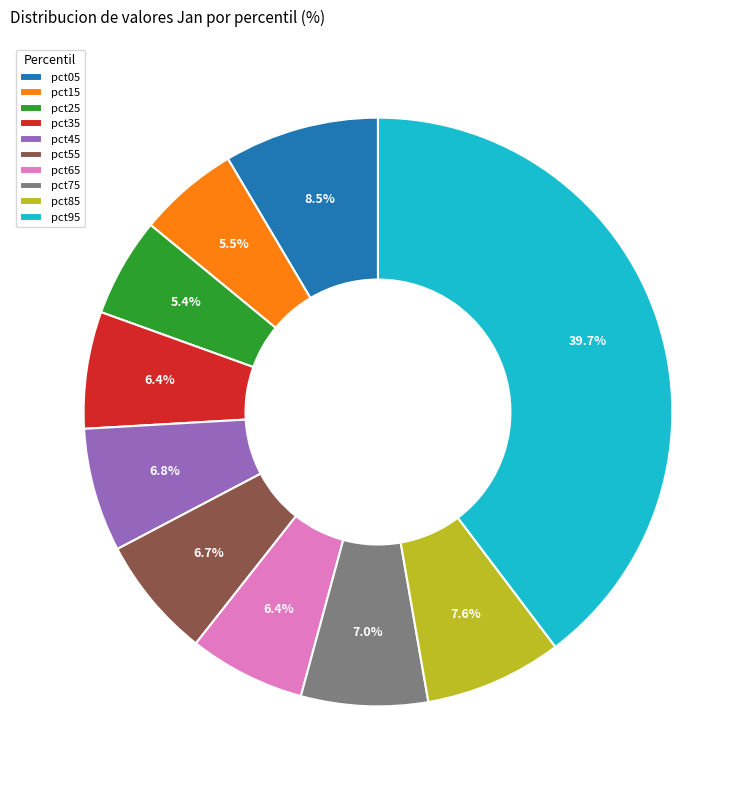

Which slice is the largest?

pct95